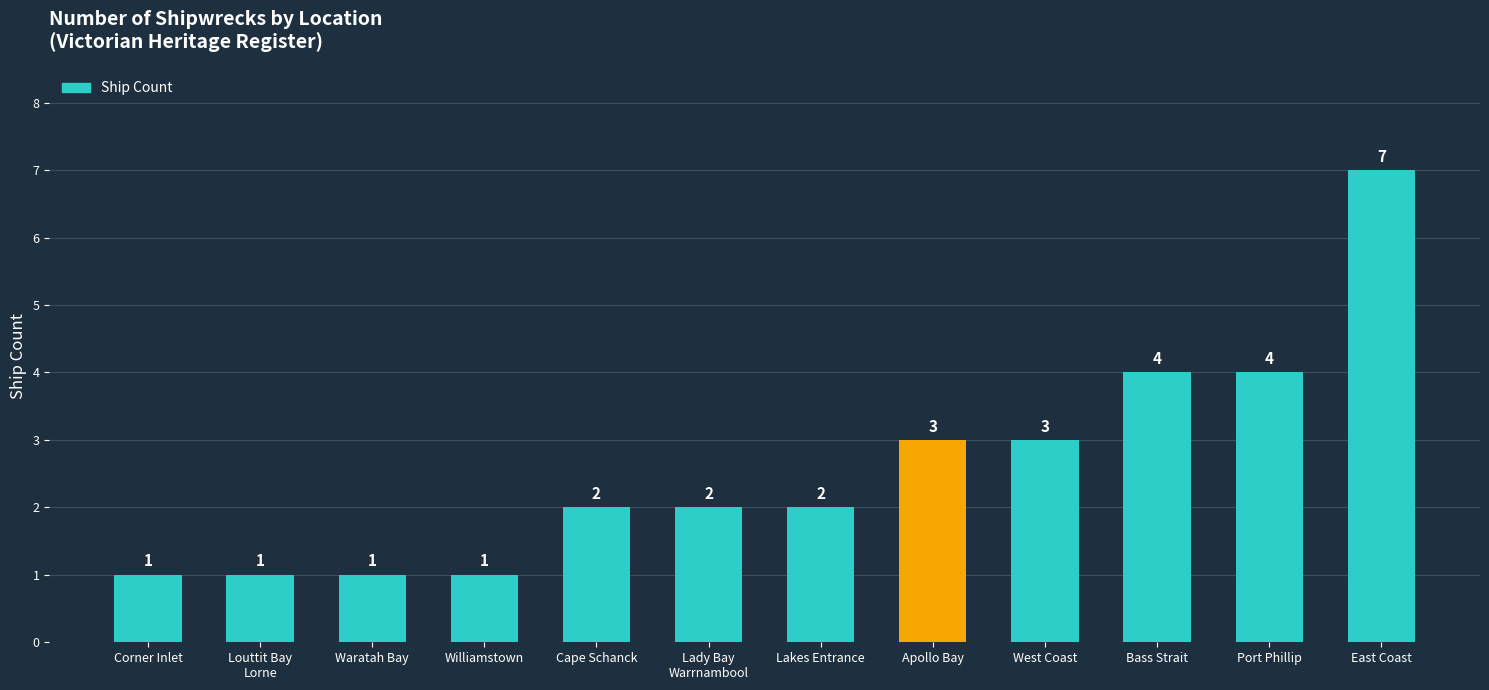

The value at Apollo Bay is 3. True or false?

True